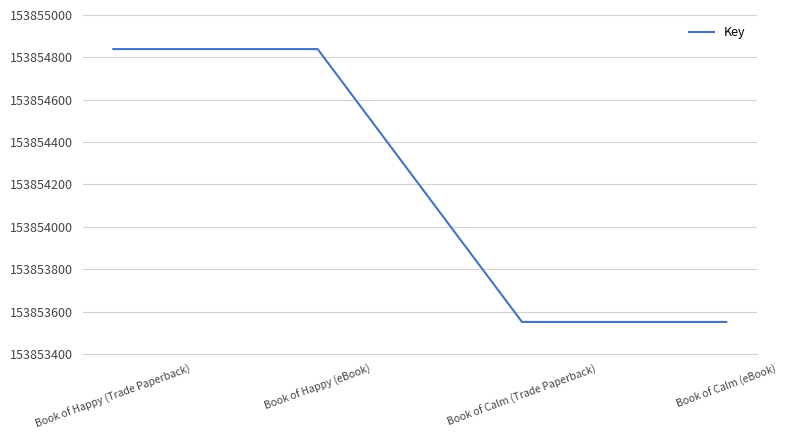

What is the average value?

153854195